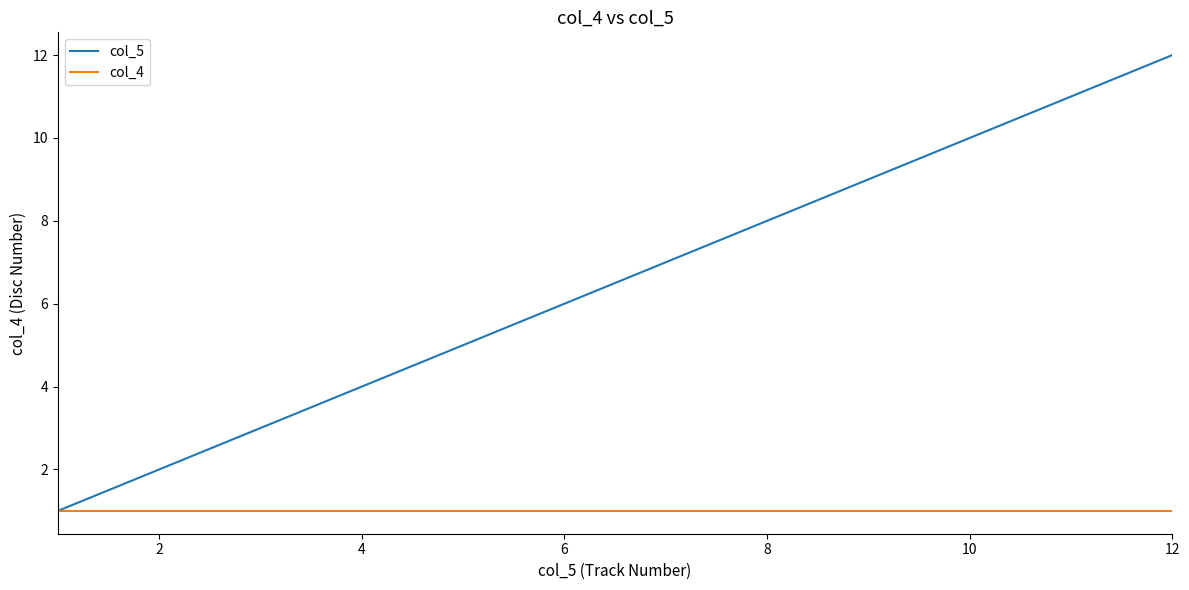

What is the maximum value shown in the chart?

12